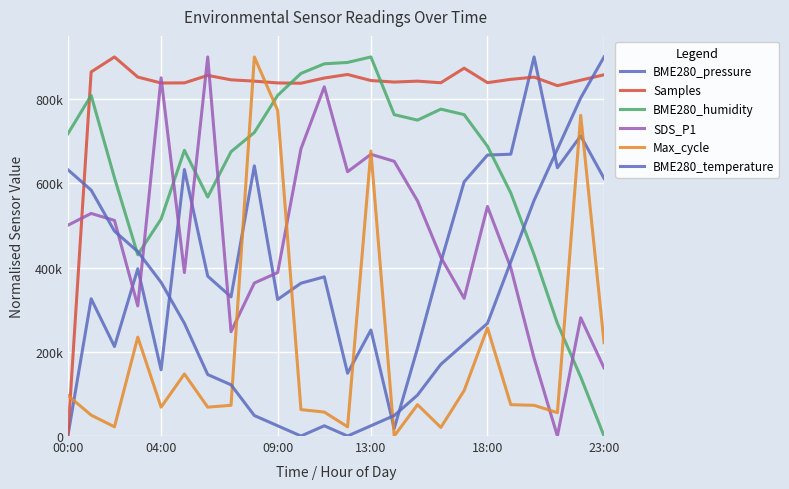

What is the sum of all BME280_humidity values?

15221739.1